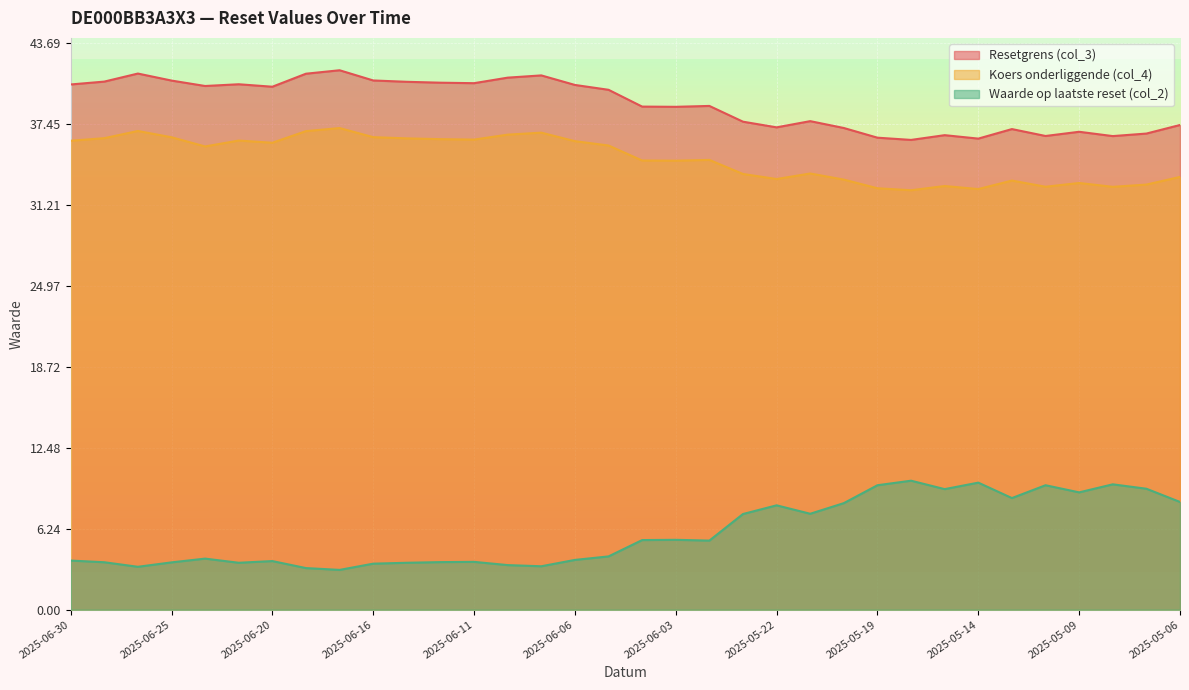

What is the label of the 6th point from the right?

2025-05-13